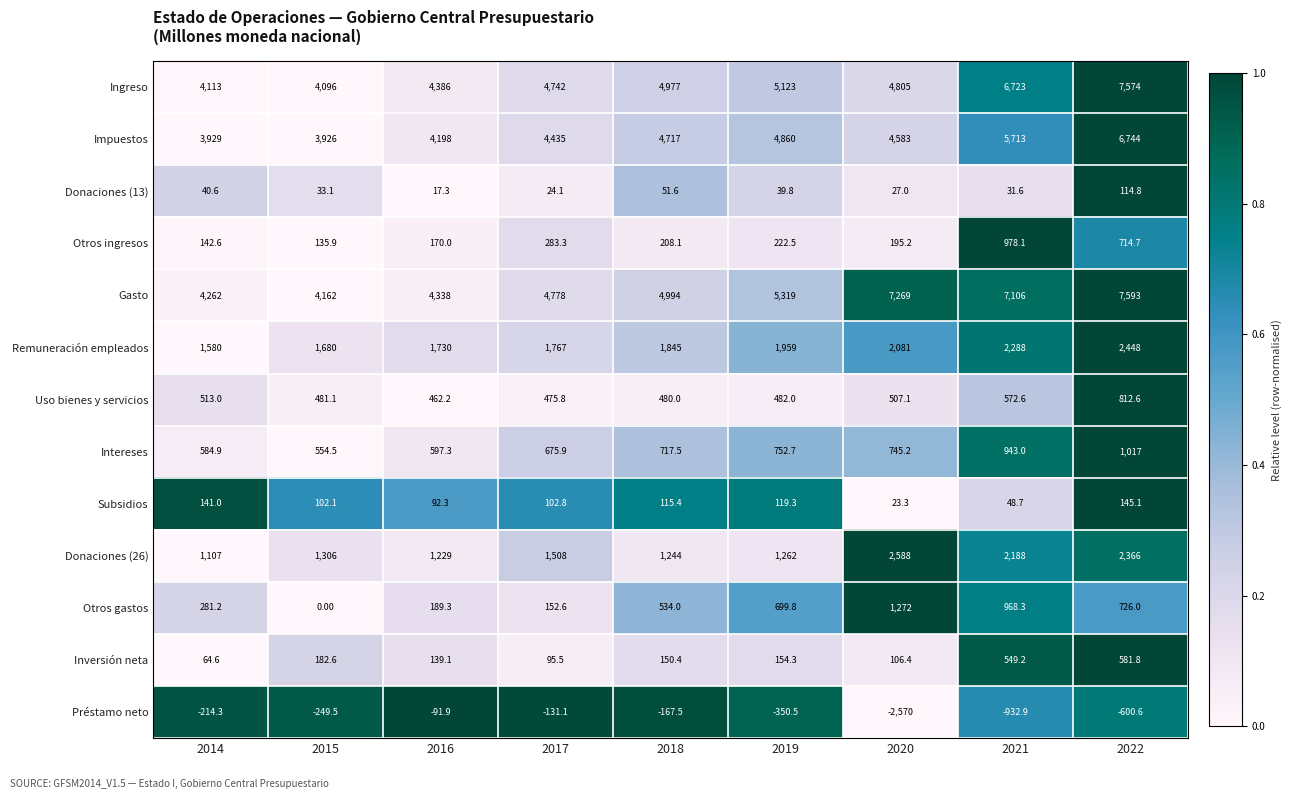

At 2014, list the series in order from largest to smallest.

Gasto, Ingreso, Impuestos, Remuneración empleados, Donaciones (26), Intereses, Uso bienes y servicios, Otros gastos, Otros ingresos, Subsidios, Inversión neta, Donaciones (13), Préstamo neto